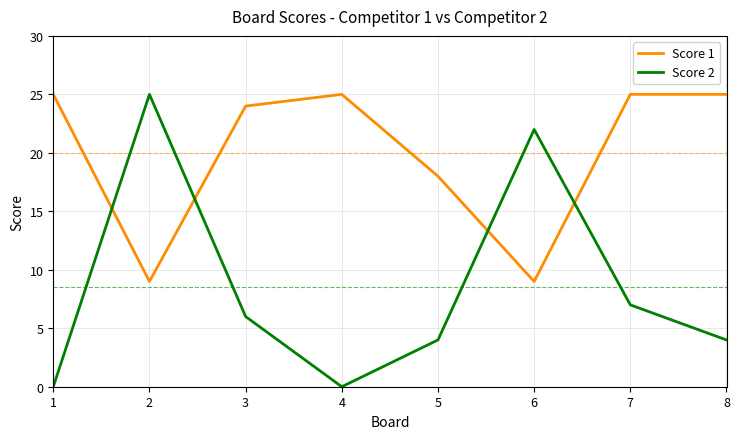

Does the chart display data point markers on the line(s)?

No